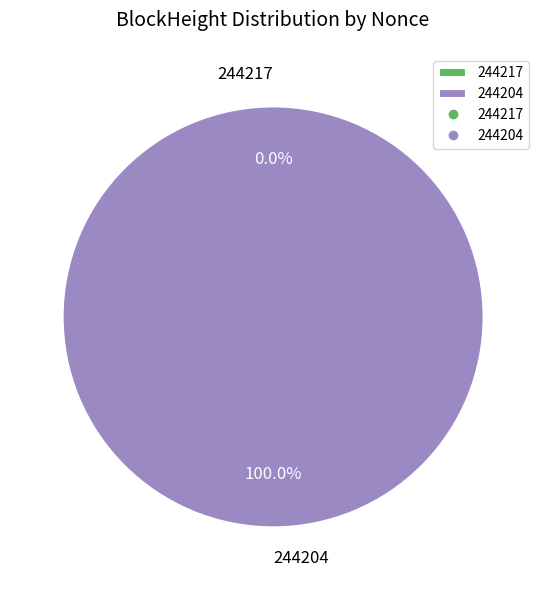

What is the smallest slice in the pie chart?

244217